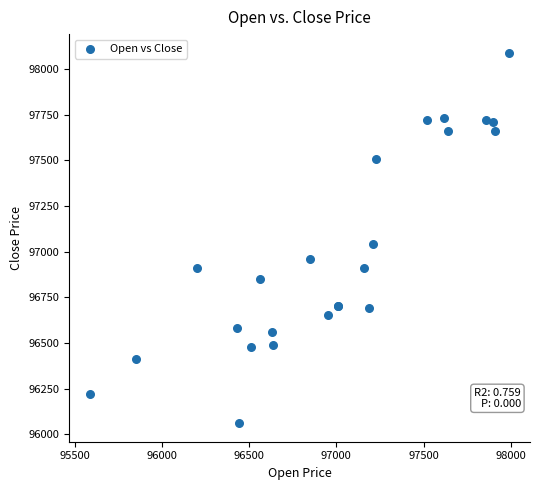

What Y value in the scatter plot is closest to 97075?

97040